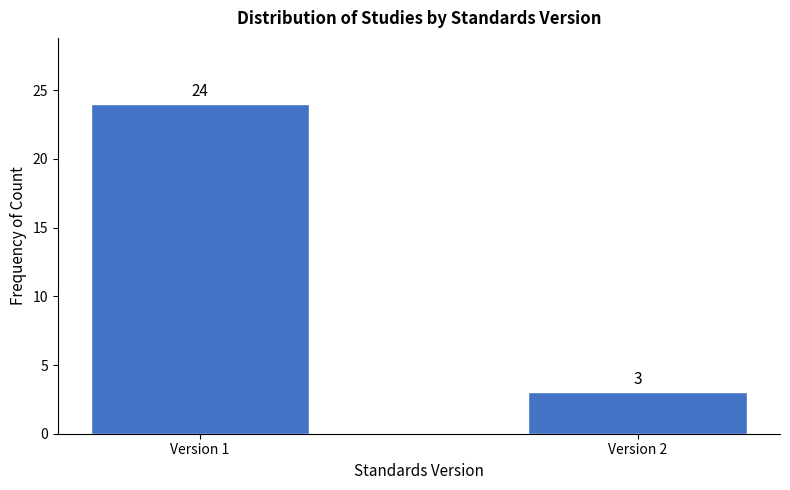

Reading left to right, list all the values displayed in this chart.

Version 1=24	Version 2=3